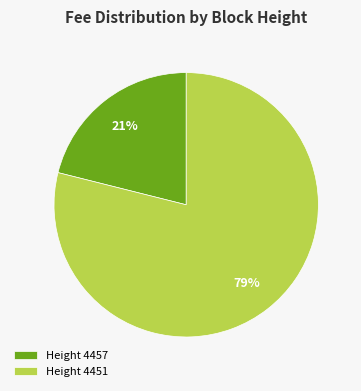

Is there any slice that represents more than half of the pie?

Yes